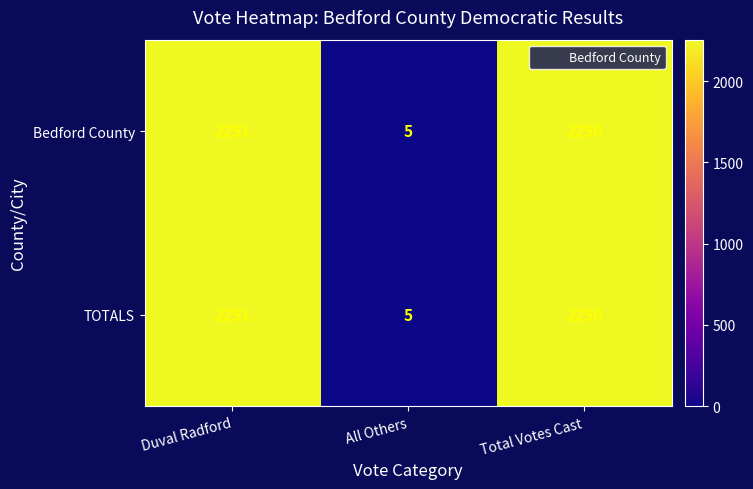

What is the difference between the maximum and minimum values in the TOTALS series?

2251